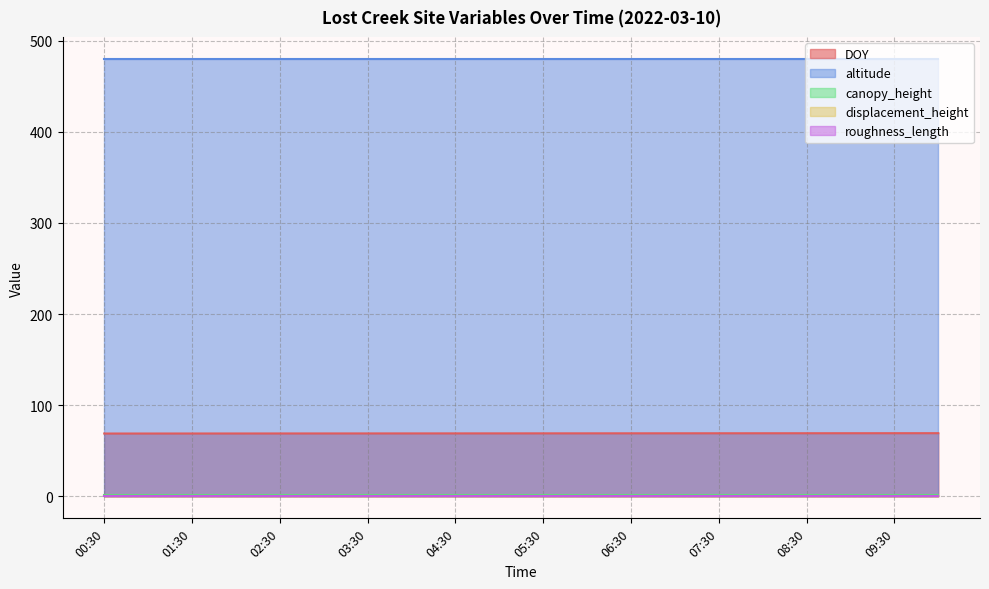

True or false: canopy_height and altitude intersect in this chart.

False